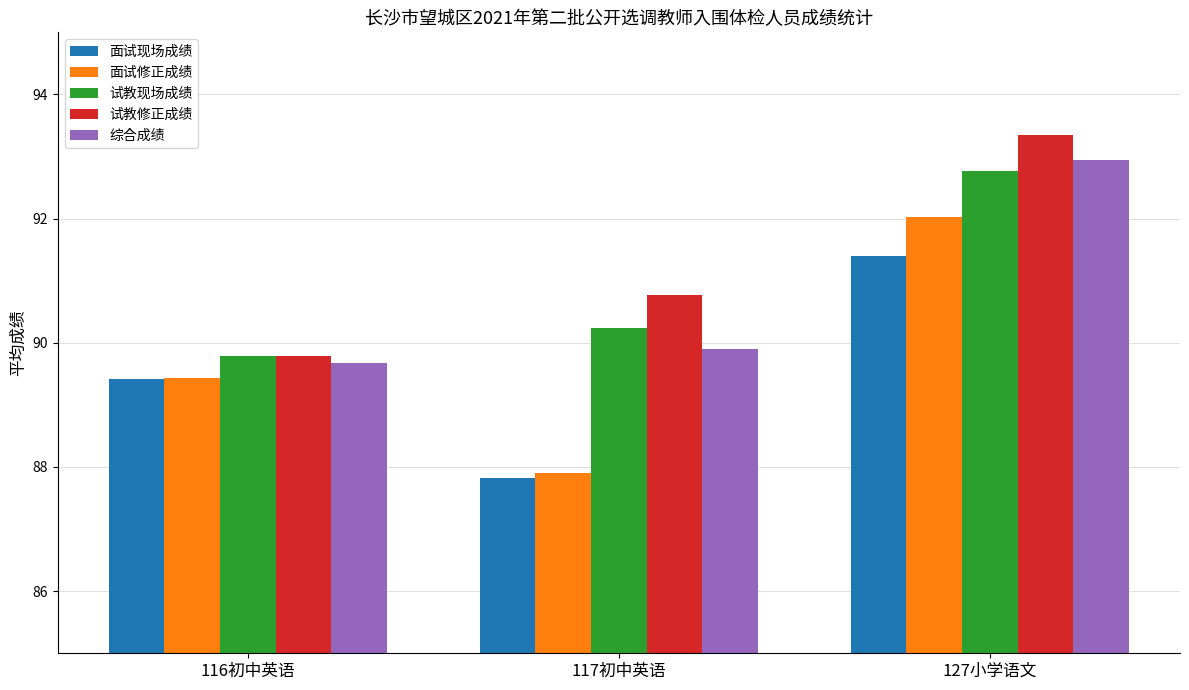

How many bars are there in each group?

5